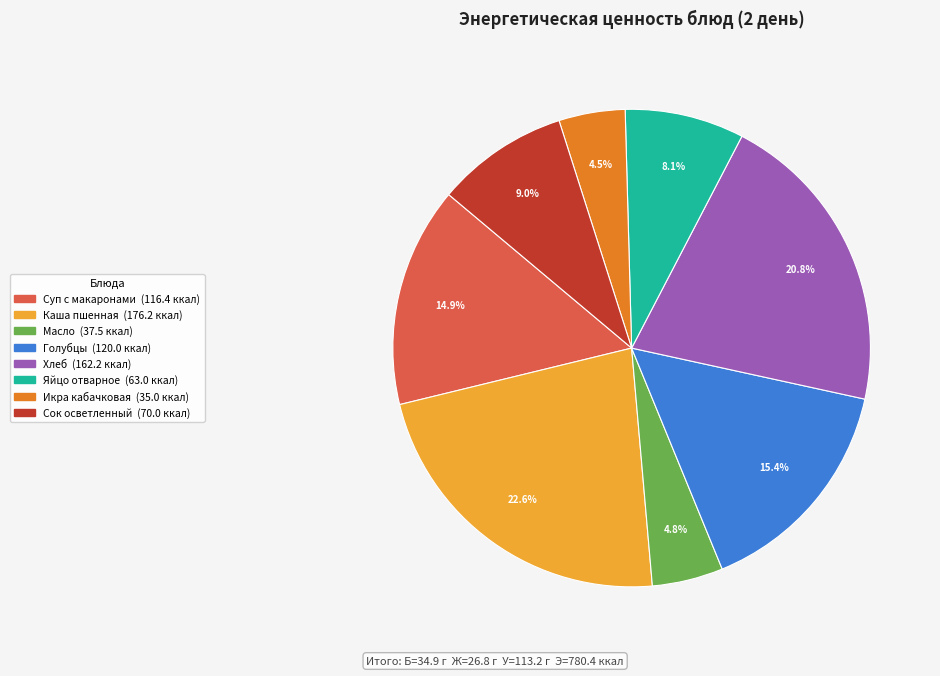

Does any single category account for the majority?

No